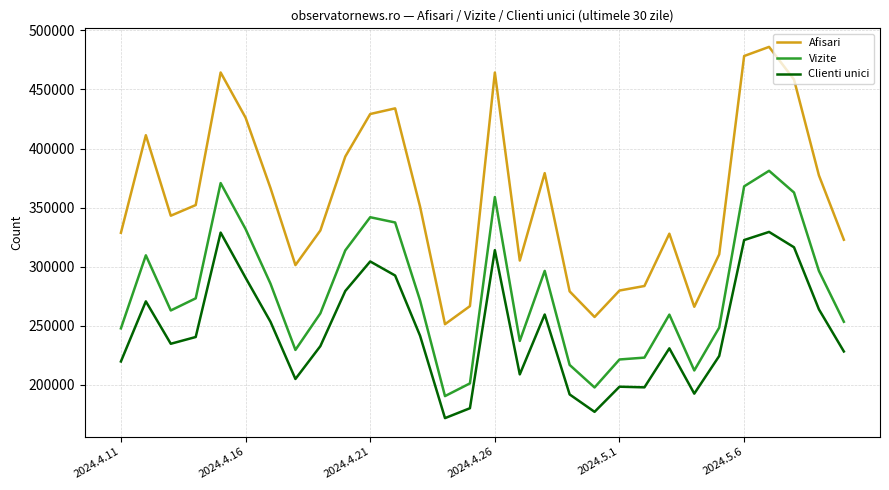

True or false: Clienti unici has more than 2 interior local peaks.

True